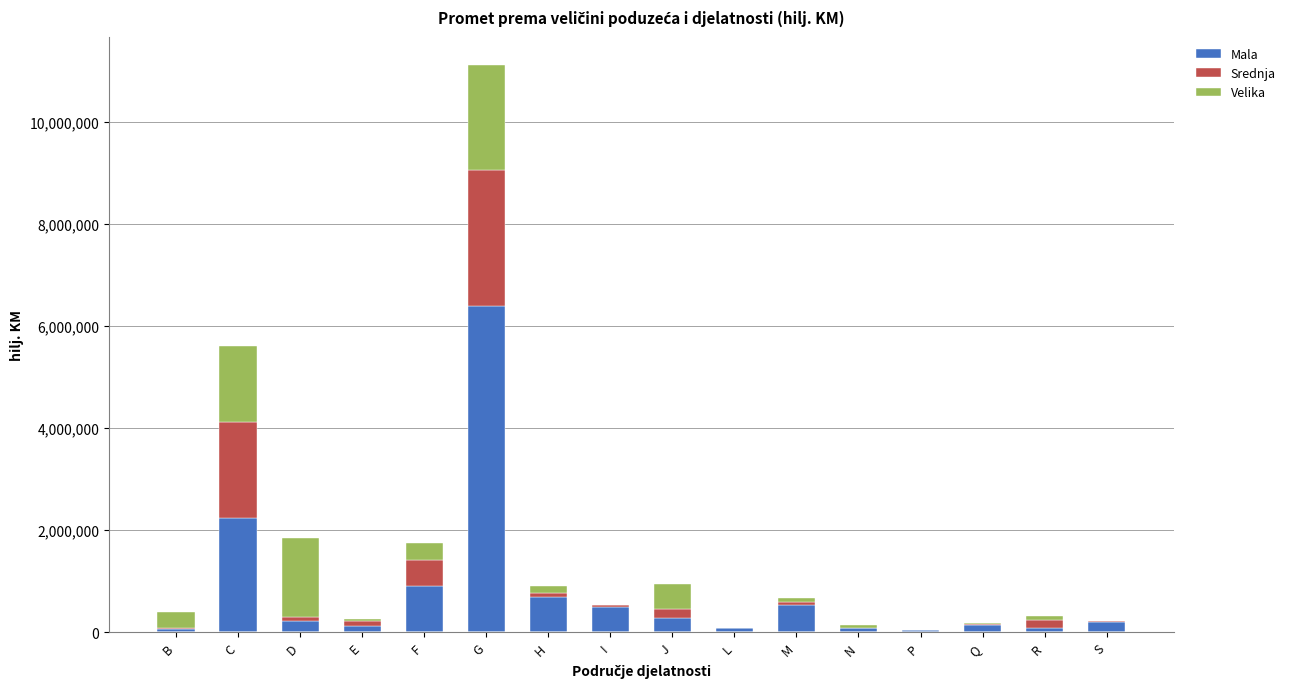

At which label is Mala closest to 3214556?

C